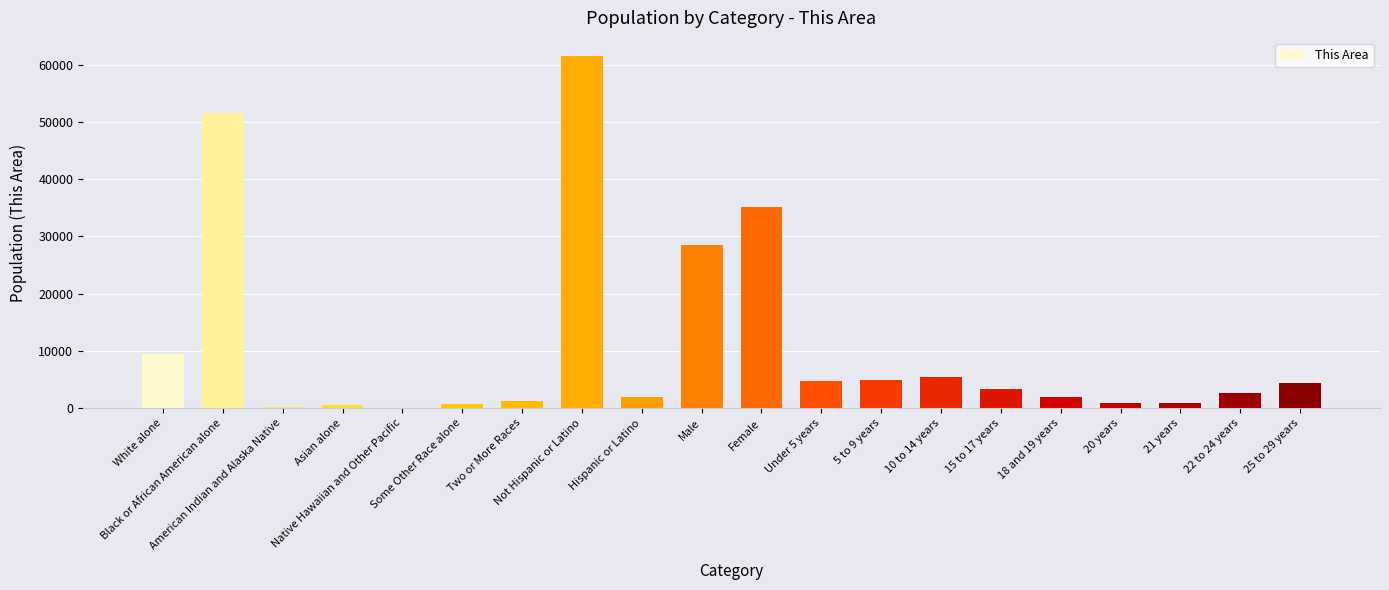

The chart shows a value of 2693 at 10 to 14 years. True or false?

False